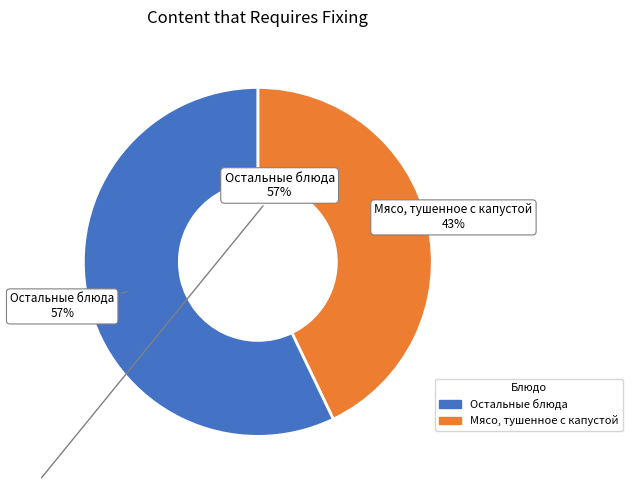

Is there any slice that represents more than half of the pie?

Yes